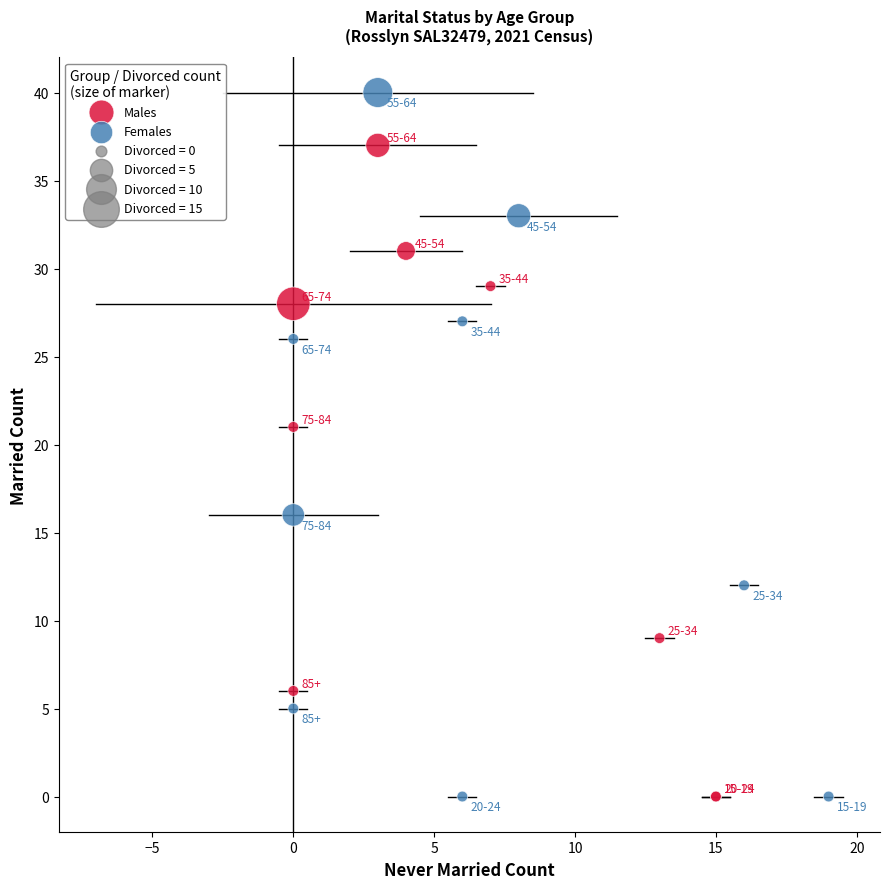

Which series has the largest Y range (max minus min)?

Females